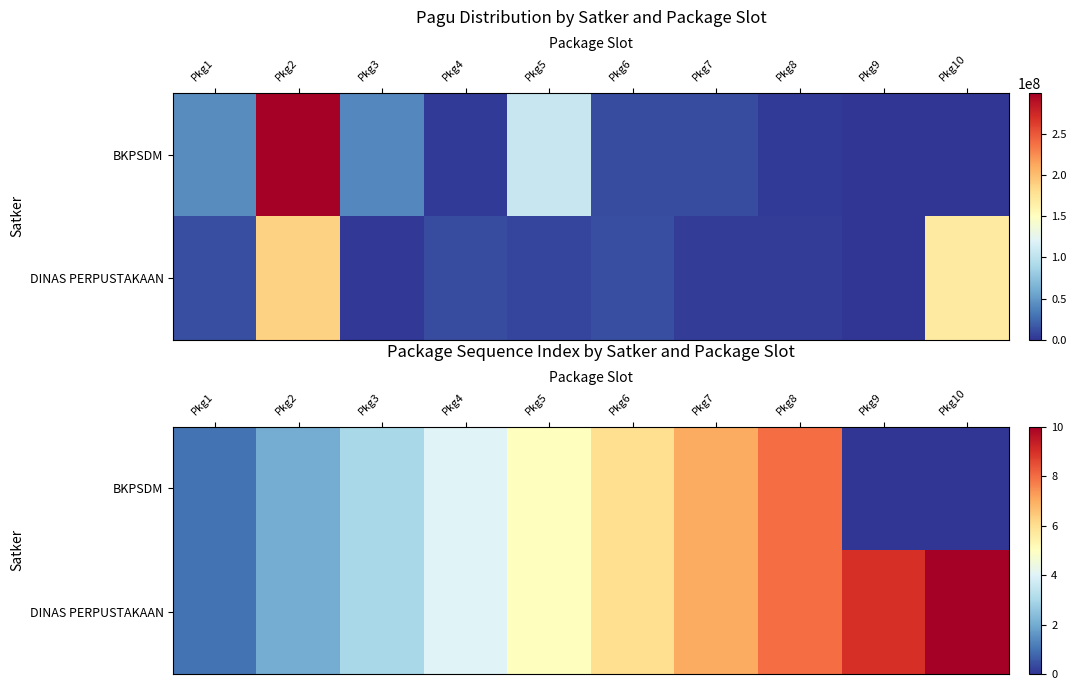

How many BKPSDM values are between 1 and 6?

6